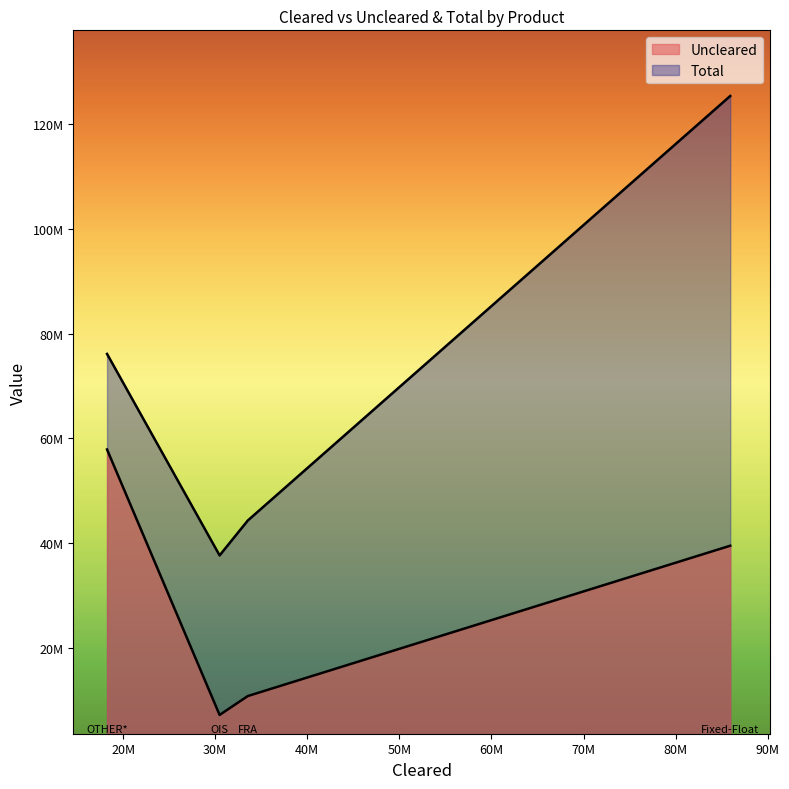

At which category does Uncleared reach its first local valley?

OIS